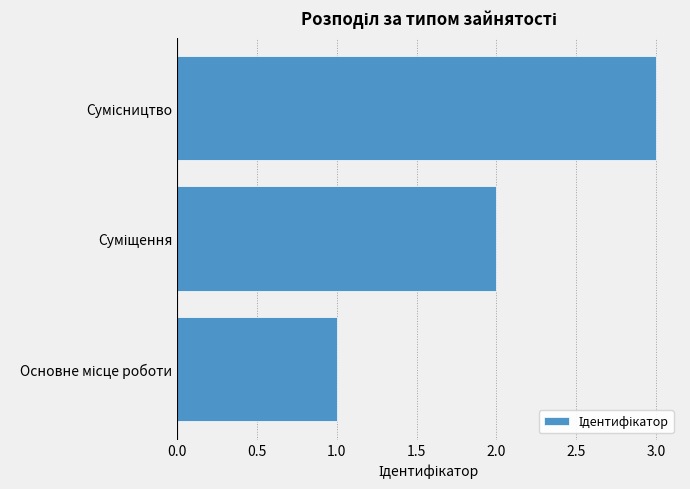

Count the number of data series in this chart.

1